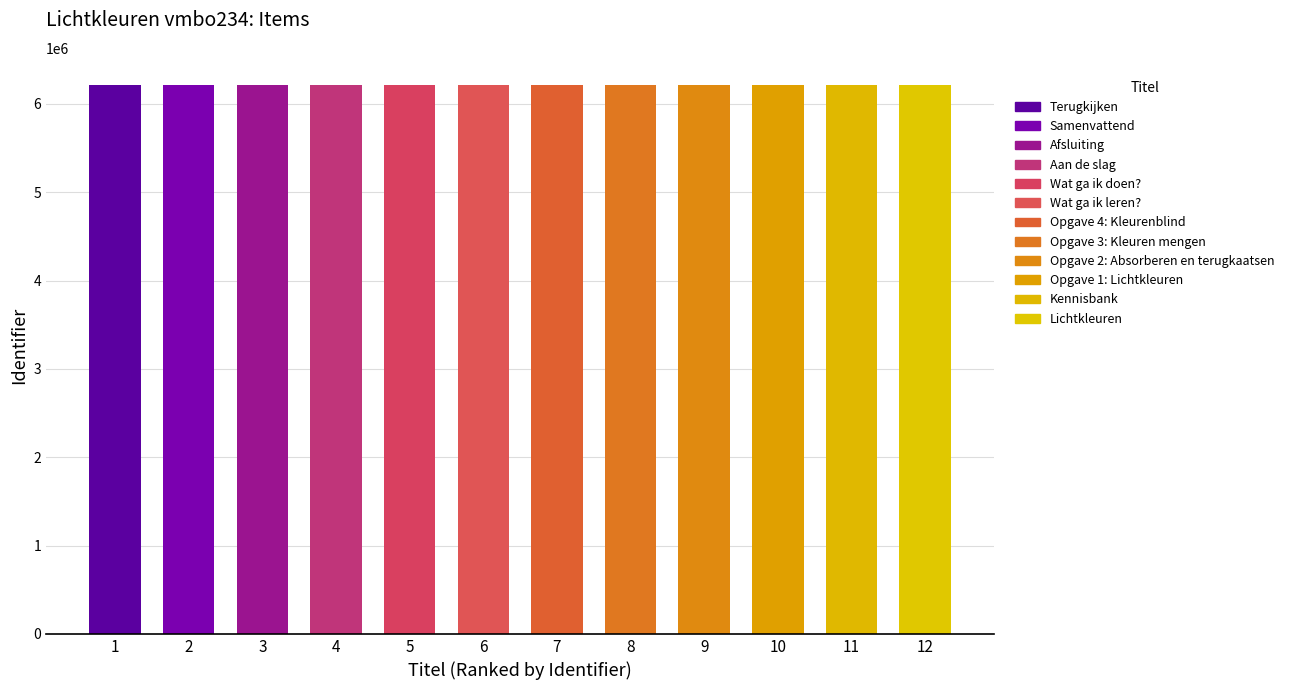

What is the sum of the values at 1 and 5?

12423265